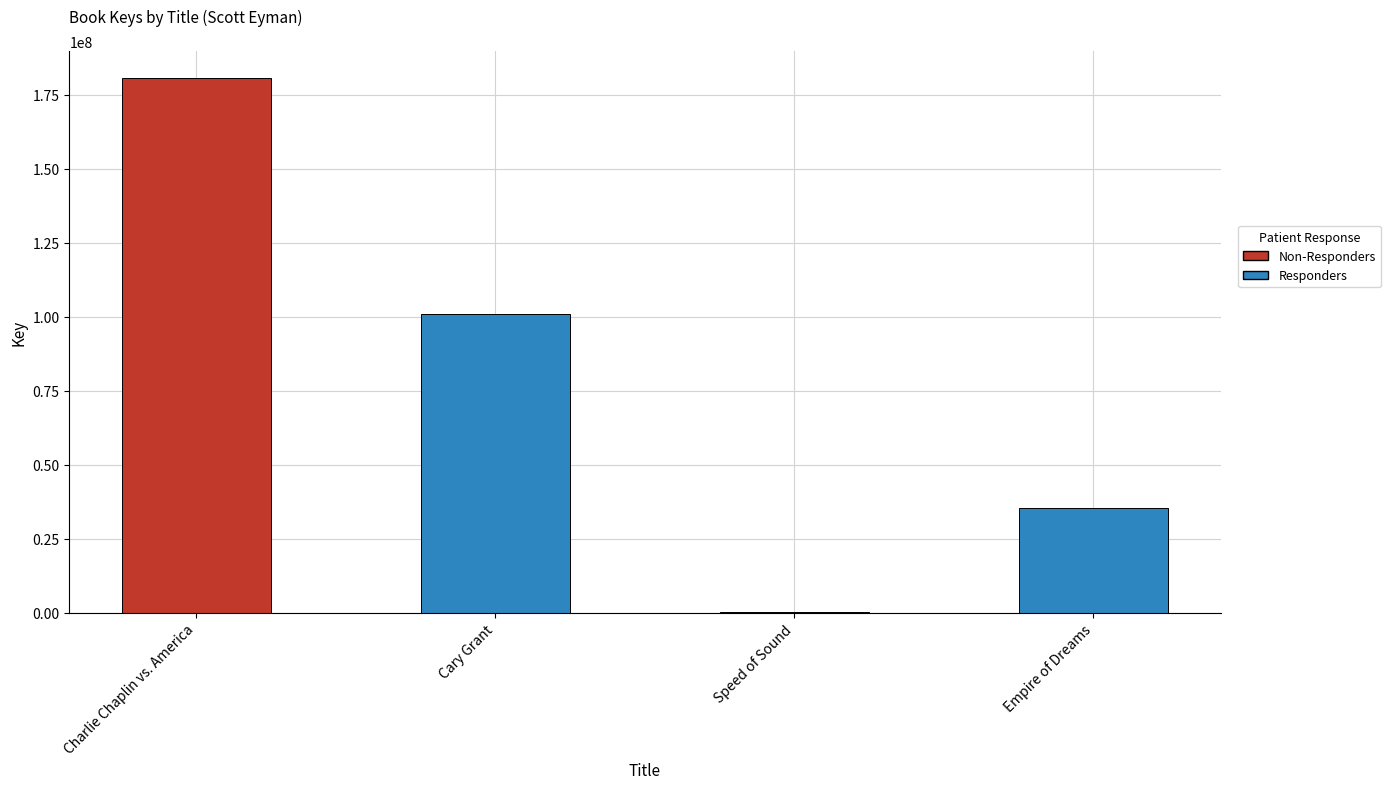

What is the change in value from Cary Grant to Speed of Sound?

-100872516